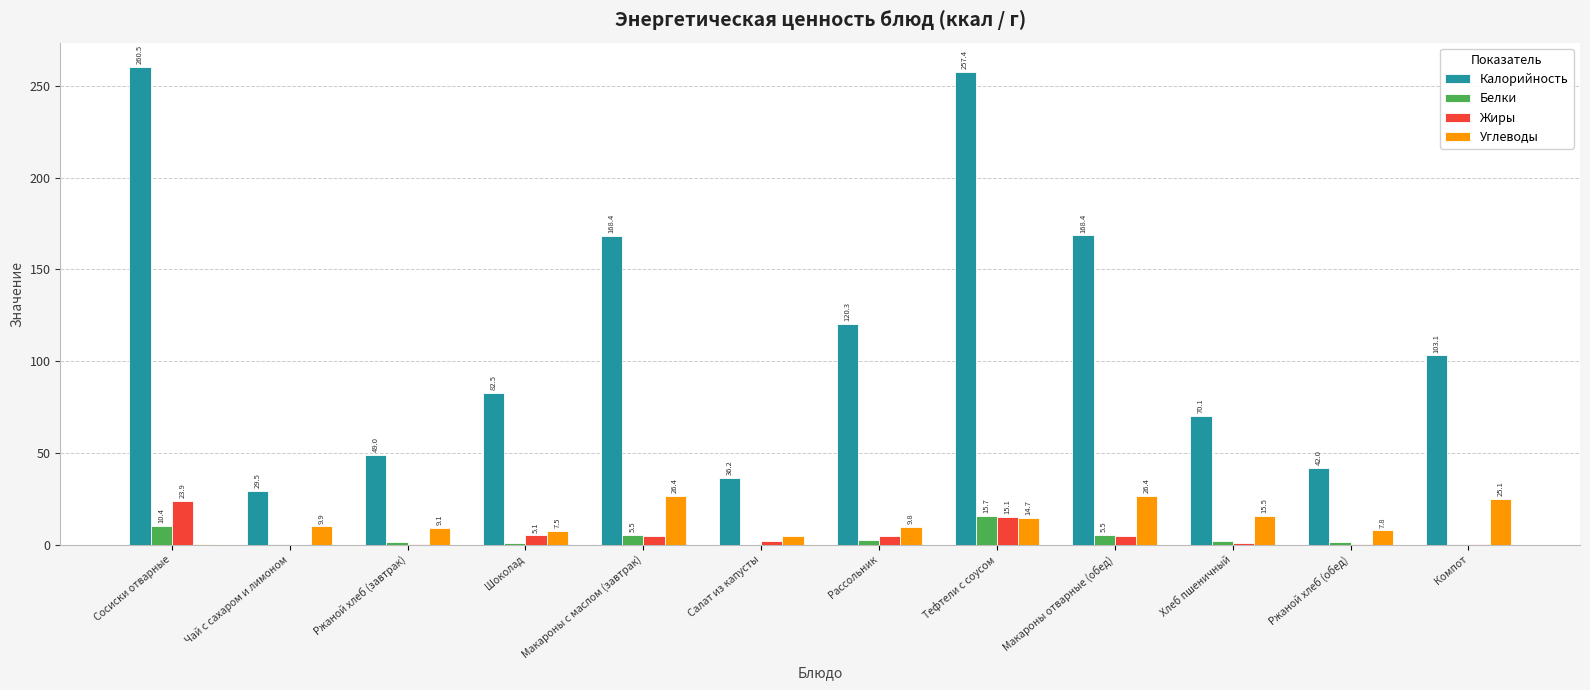

Which series has the largest total across all categories?

Калорийность